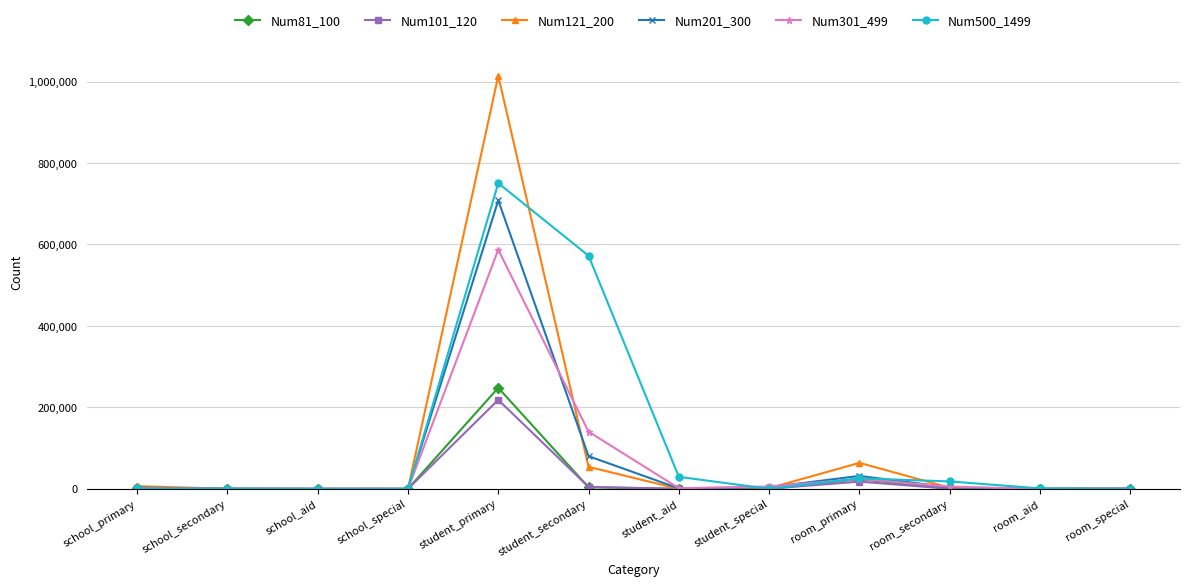

Is it true that Num500_1499 equals -293591 at room_special?

False